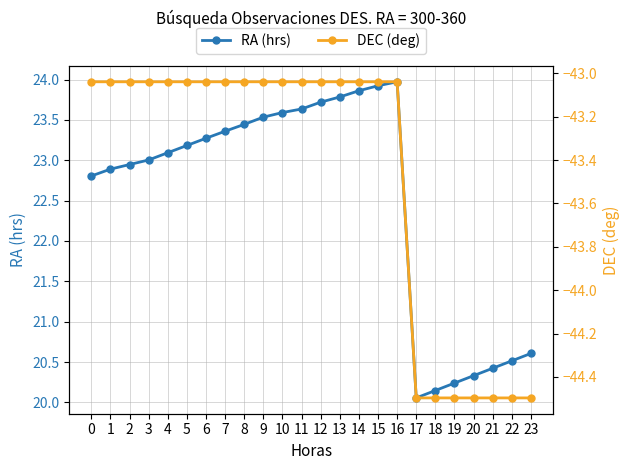

At which label does RA (hrs) reach its peak?

16